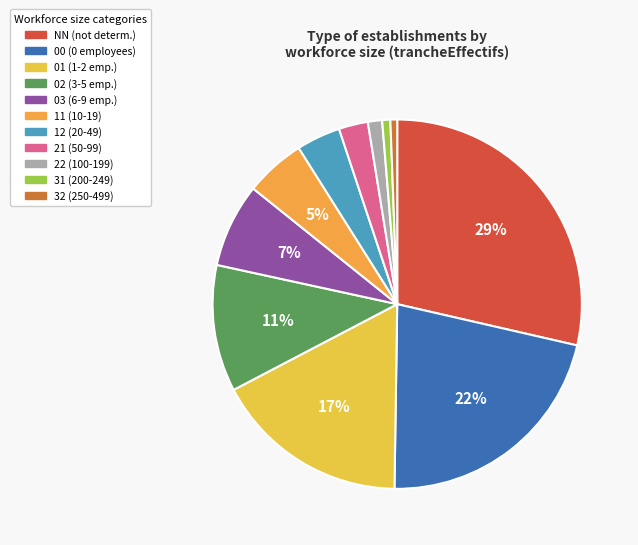

What is the total percentage of 01 and 03?

24.4%